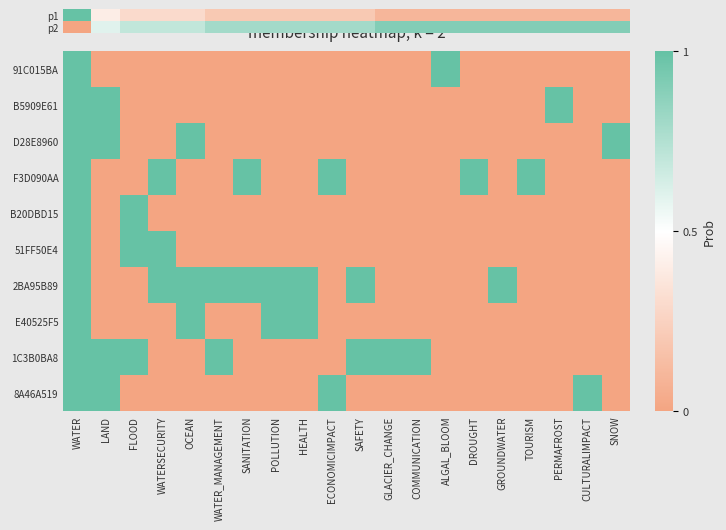

What is the difference between the second highest and minimum values in the E40525F5 series?

1.0